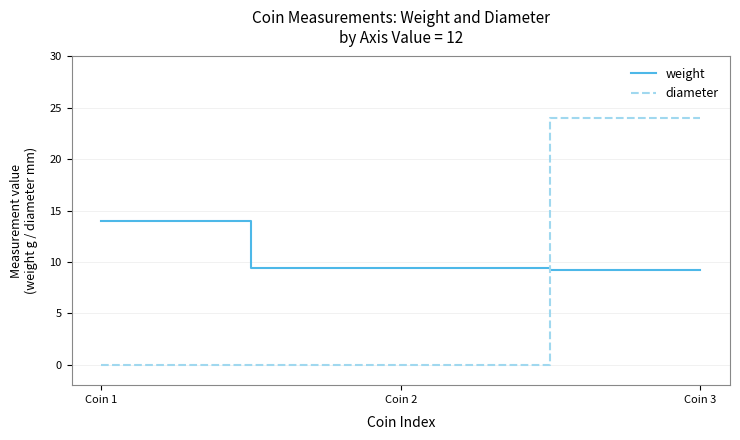

At which category is the sum across all series the highest?

Coin 3